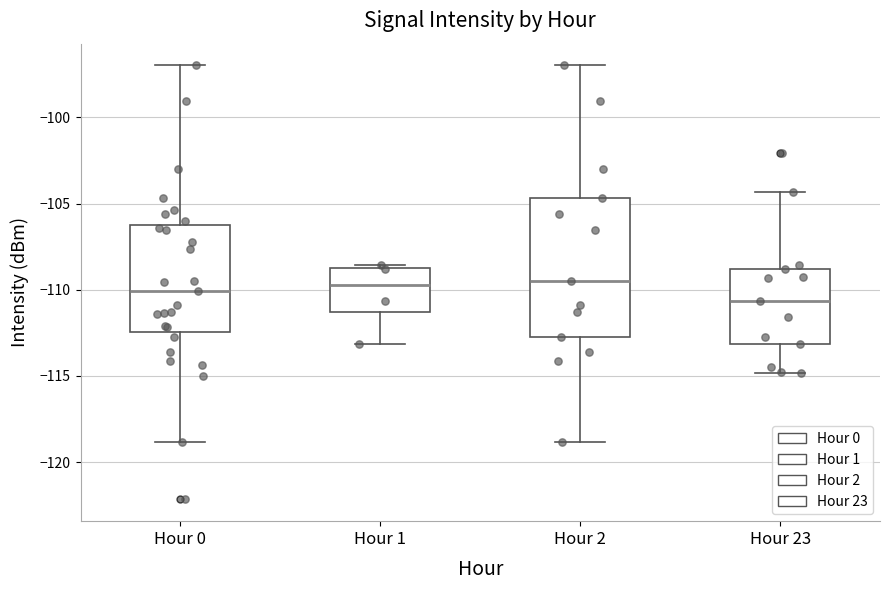

Reading left to right, transcribe this box plot: for each box, give where its median line is, the range the box spans, and where its two whiskers end, as read against the y-axis. The values are not printed on the chart, so give them approximately, as read against the axis.

Hour 0: median -110.0, box -112.5 to -106.0, whiskers -119.0 to -97.0
Hour 1: median -109.5, box -111.5 to -108.5, whiskers -113.0 to -108.5 (just above the box's upper edge)
Hour 2: median -109.5, box -113.0 to -104.5, whiskers -119.0 to -97.0
Hour 23: median -110.5, box -113.0 to -109.0, whiskers -115.0 to -104.5